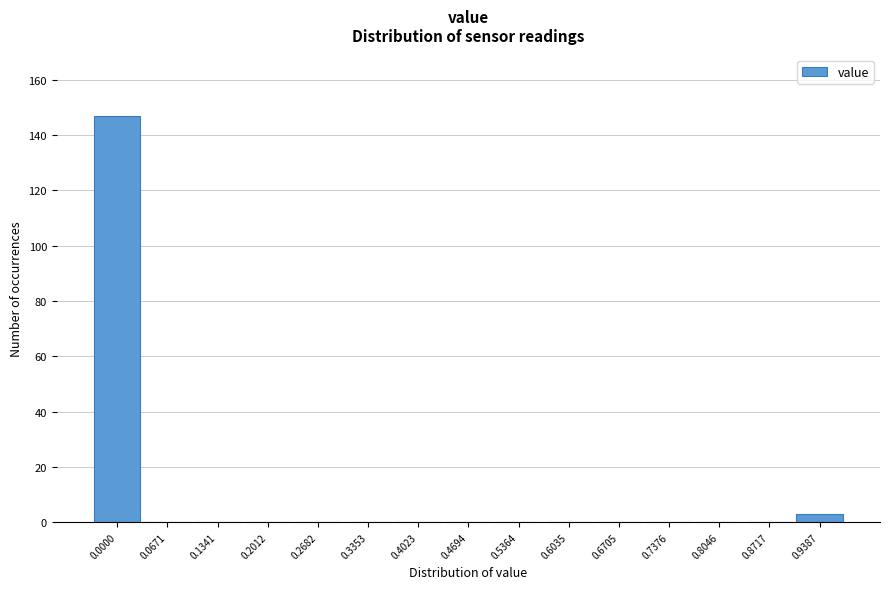

Reading right to left, what are all the values shown in this chart?

0.9387=3	0.8717=0	0.8046=0	0.7376=0	0.6705=0	0.6035=0	0.5364=0	0.4694=0	0.4023=0	0.3353=0	0.2682=0	0.2012=0	0.1341=0	0.0671=0	0.0000=147